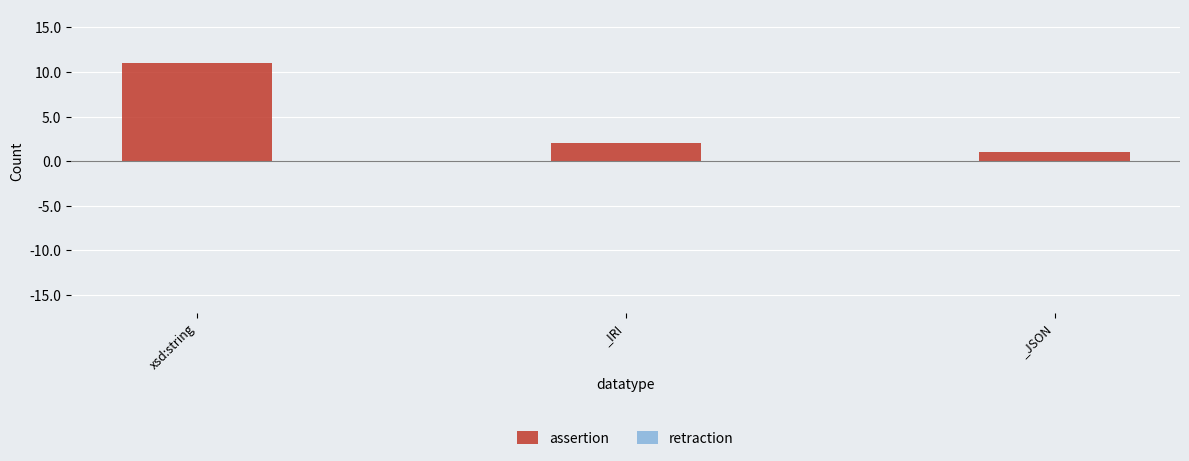

What is the ratio of the value at _JSON to the value at _IRI?

0.5